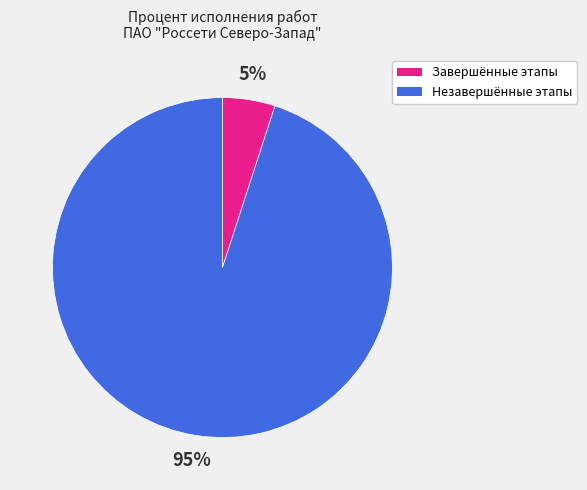

Is there a majority slice in this chart?

Yes